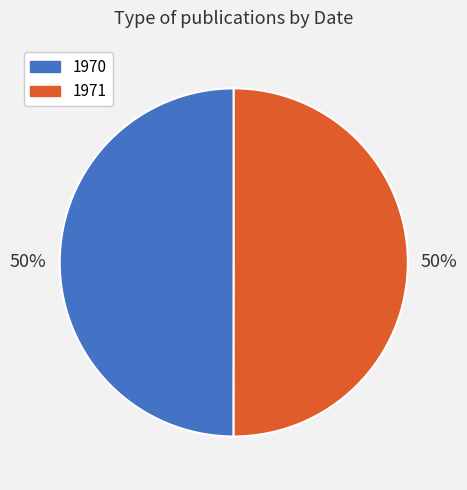

Is the sum of 1971 and 1970 greater than half?

Yes